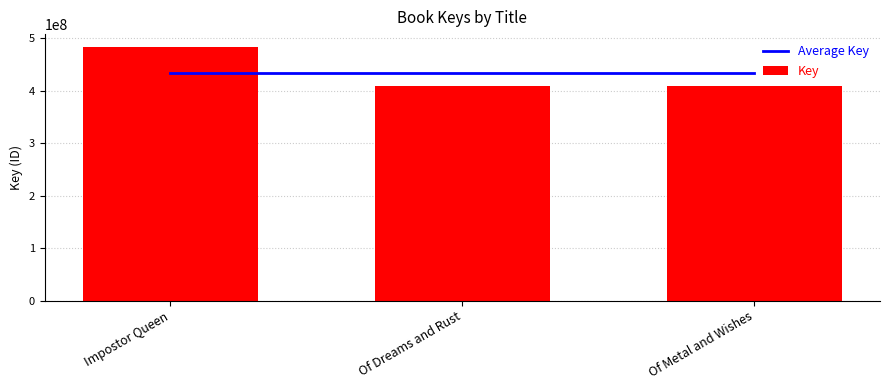

Reading left to right, what are all the values shown in this chart?

Average Key: 433692957.3	433692957.3	433692957.3
Key: 484073262.0	408503917.0	408501693.0